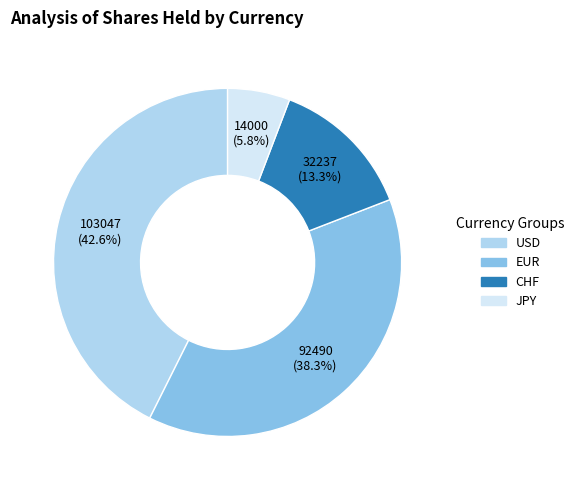

To the nearest percent, what is the average slice percentage?

25%